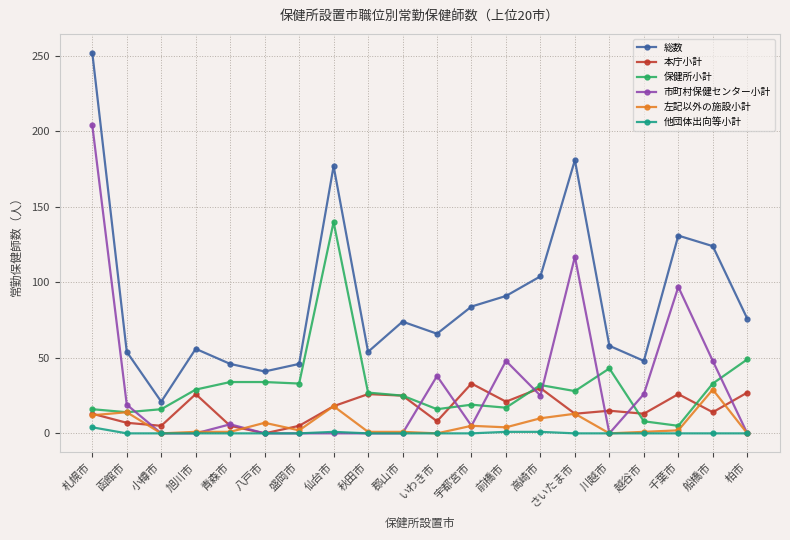

At which label is 保健所小計 closest to 72?

柏市